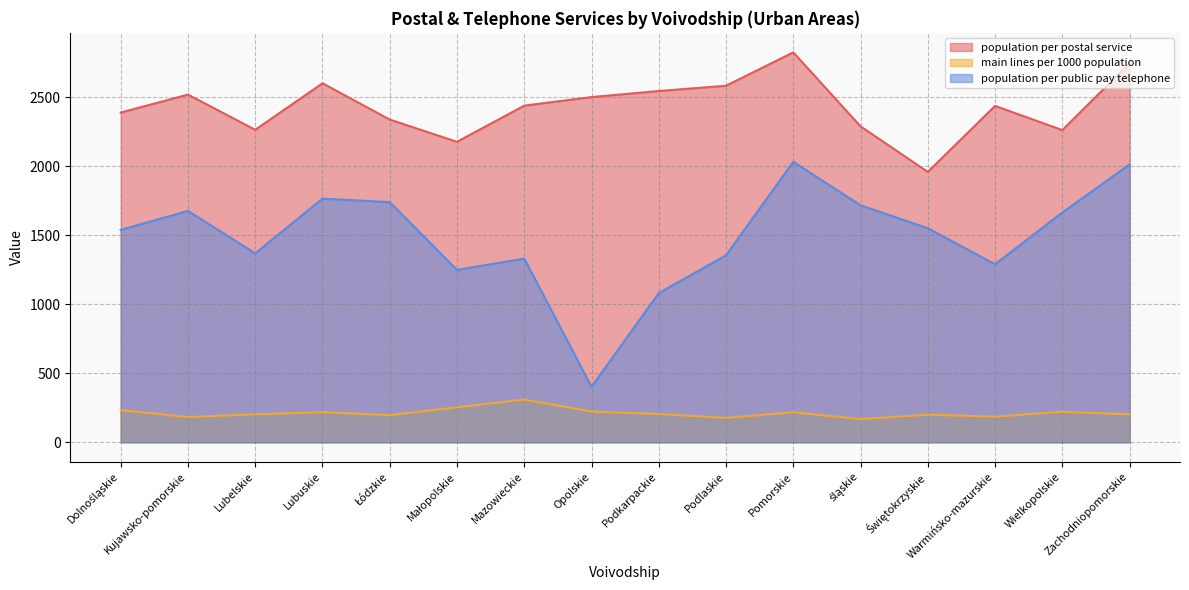

Is it true that population per public pay telephone equals 2530.1 at Łódzkie?

False